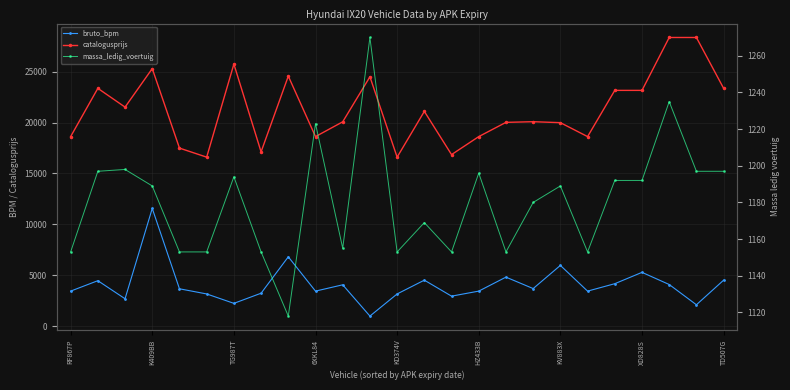

What is the greatest value displayed?

28371